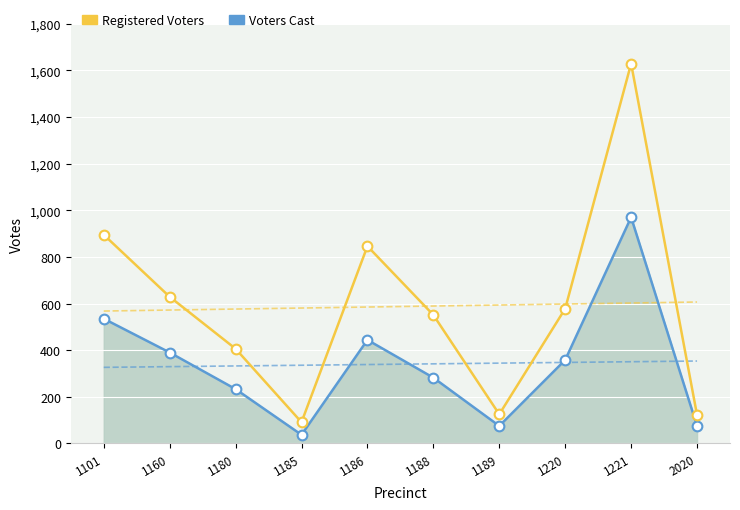

What is the sum of all Registered Voters values?

5872